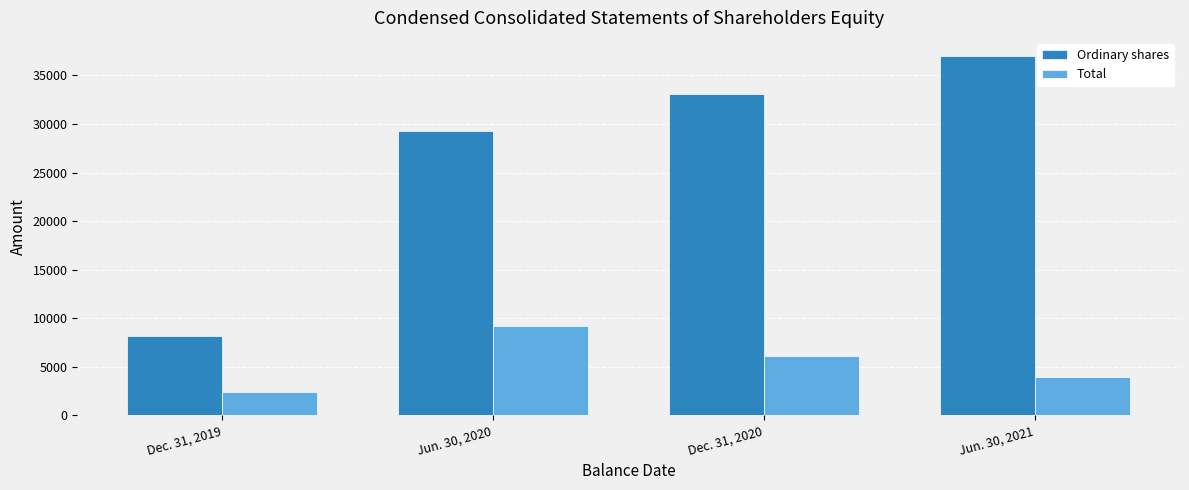

Are the bars grouped side by side (vs. stacked)?

Yes